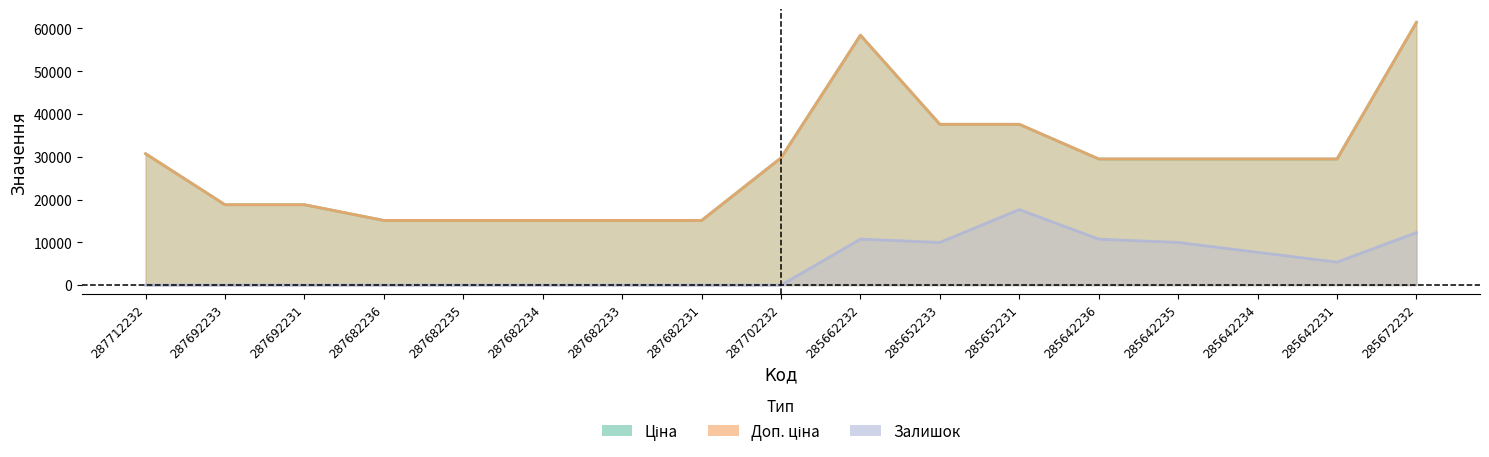

How many interior local peaks does the Залишок series have?

2